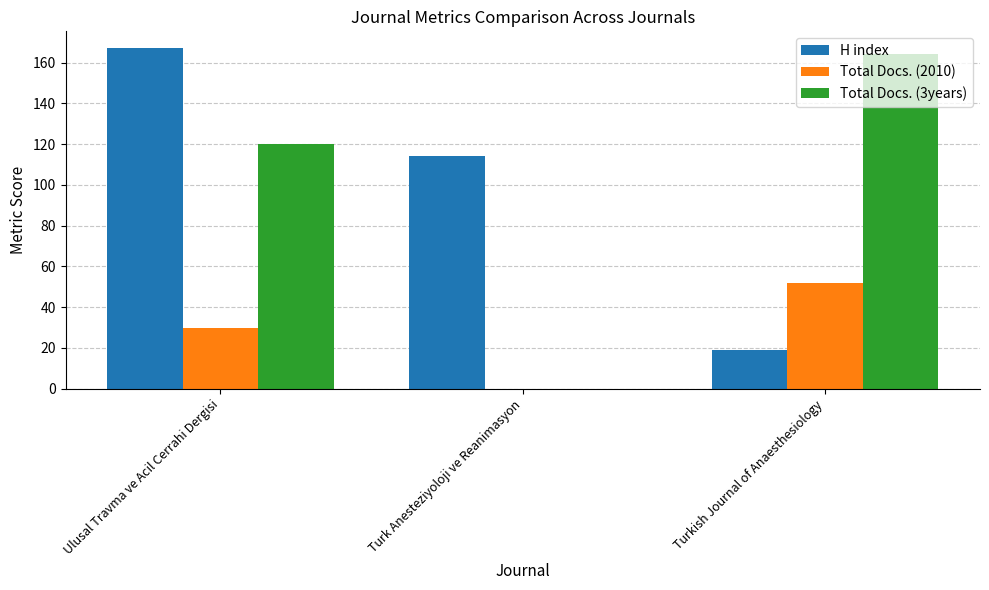

Are the bars grouped side by side (vs. stacked)?

Yes